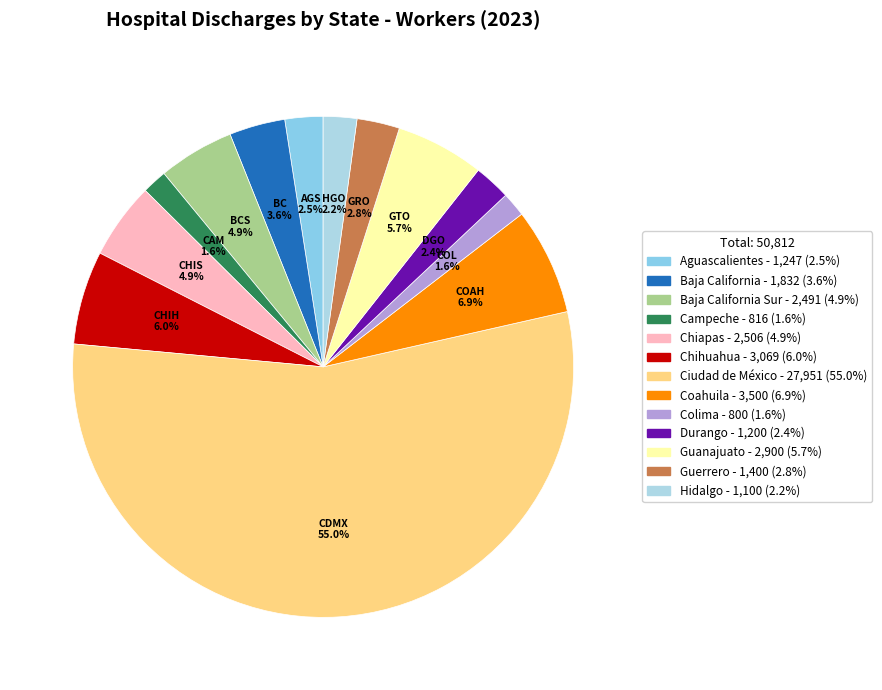

To the nearest percent, what is the difference between the largest and smallest slice percentages?

53%